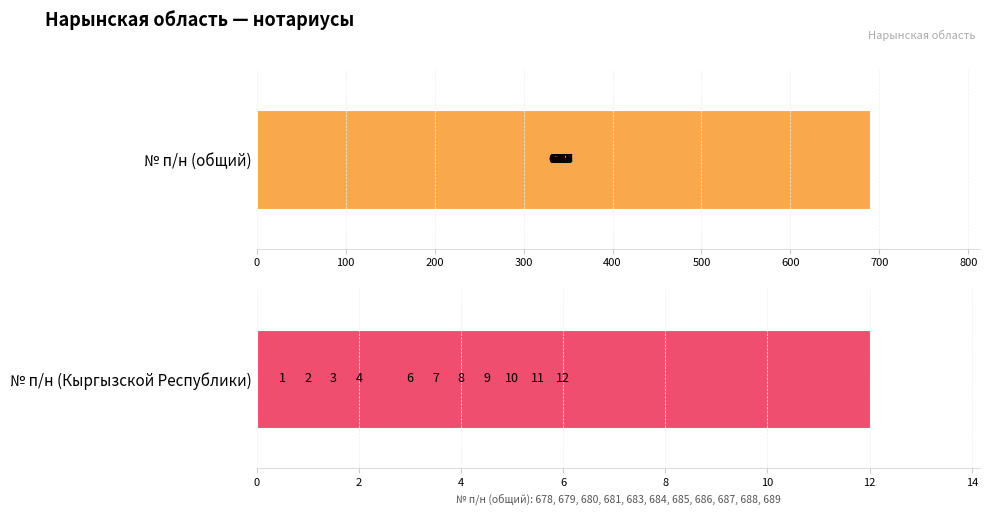

What position from the right is 300?

8